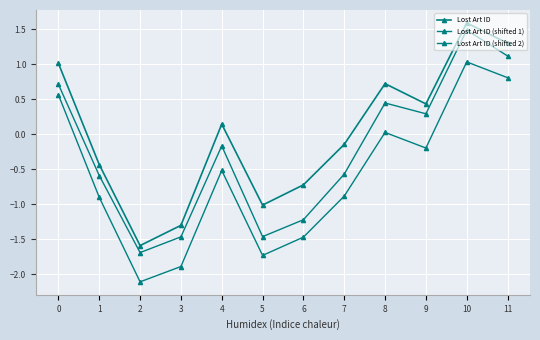

What is the difference between the Lost Art ID values at 9 and 1?

0.9